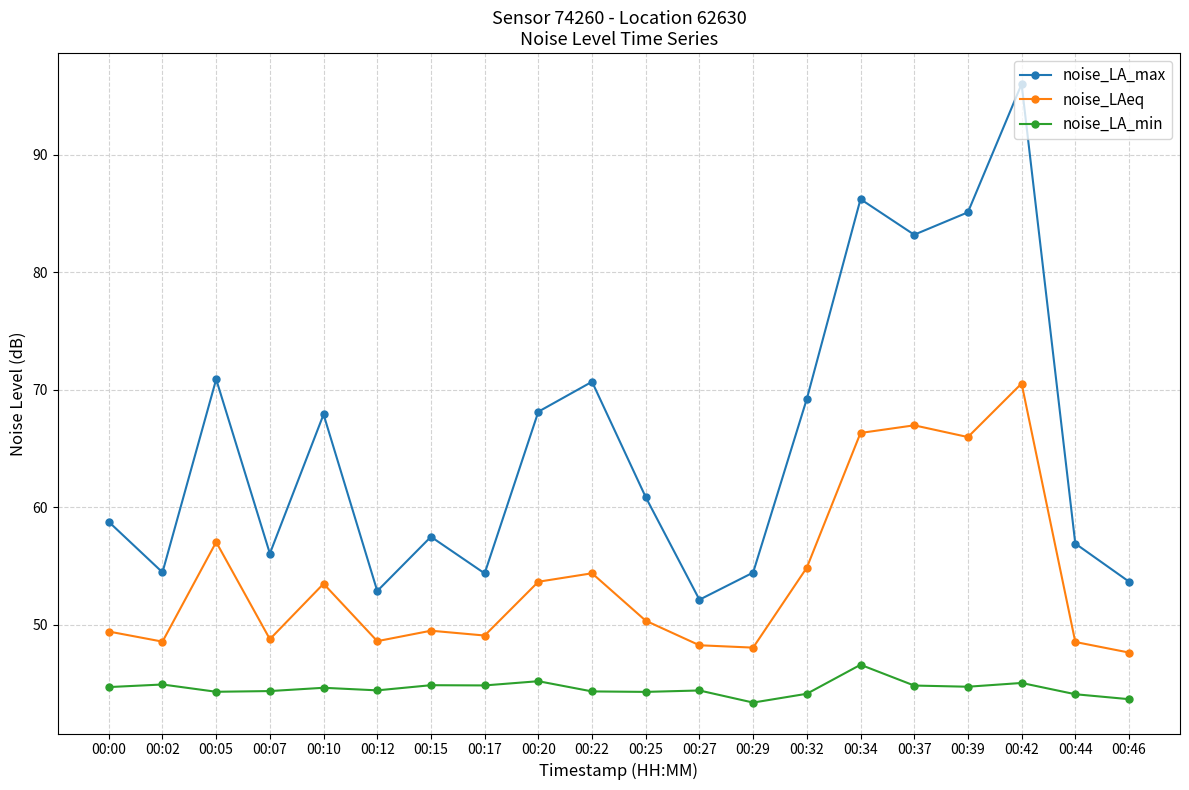

At which category does noise_LA_max reach its first local valley?

00:02